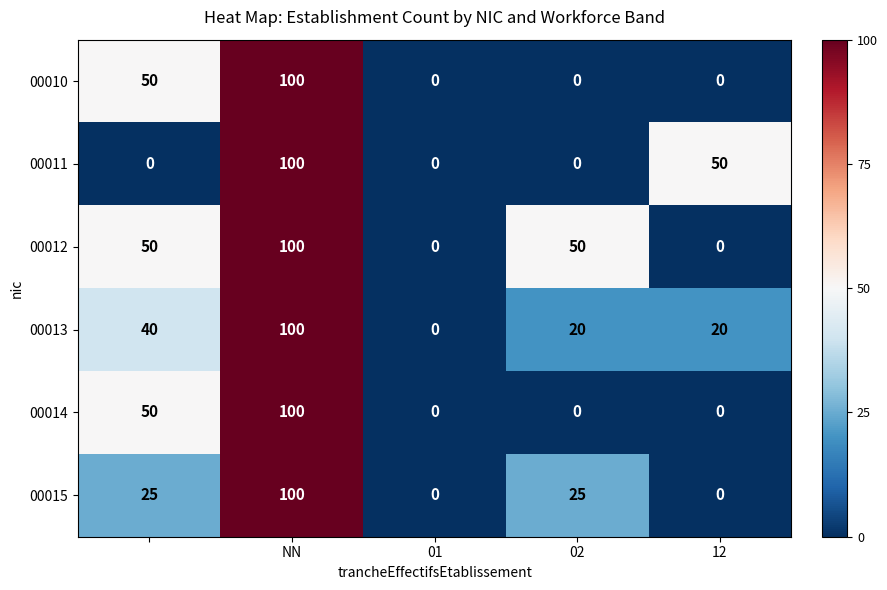

How many 00012 values are between 0 and 50?

4